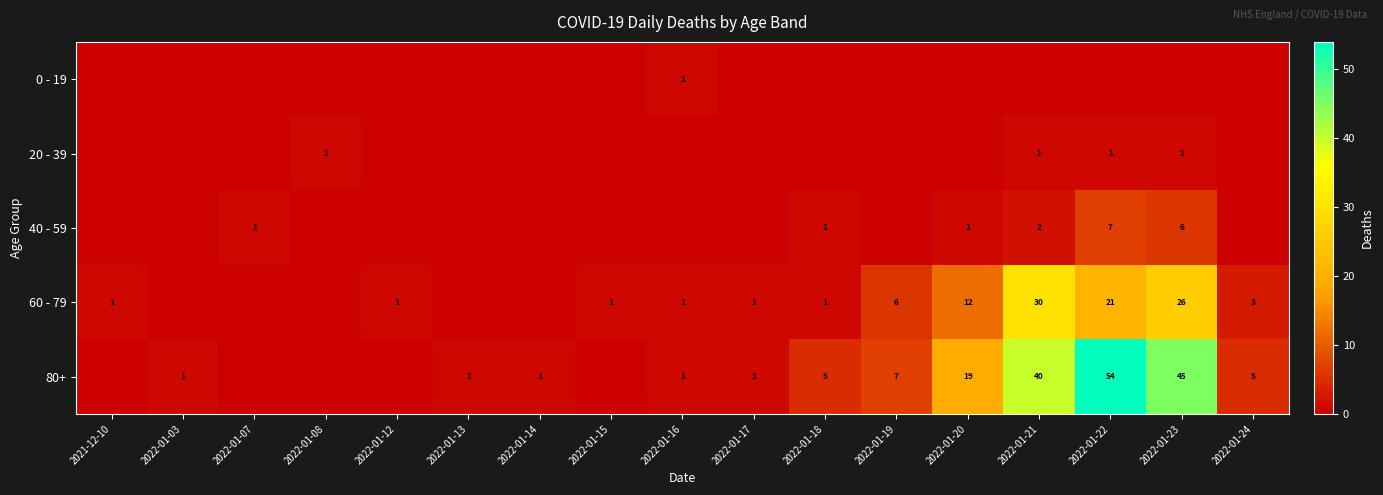

True or false: 20 - 39 has a value of 1 at 2022-01-21.

True